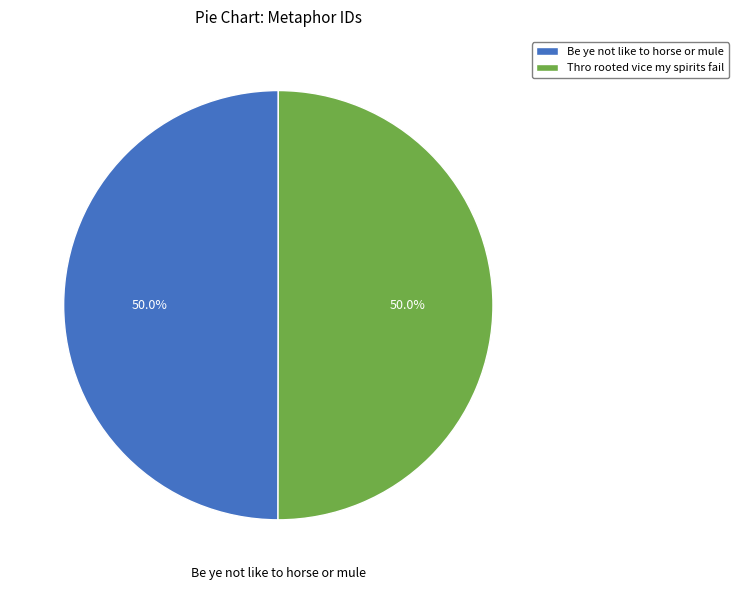

How many slices are in this pie chart?

2